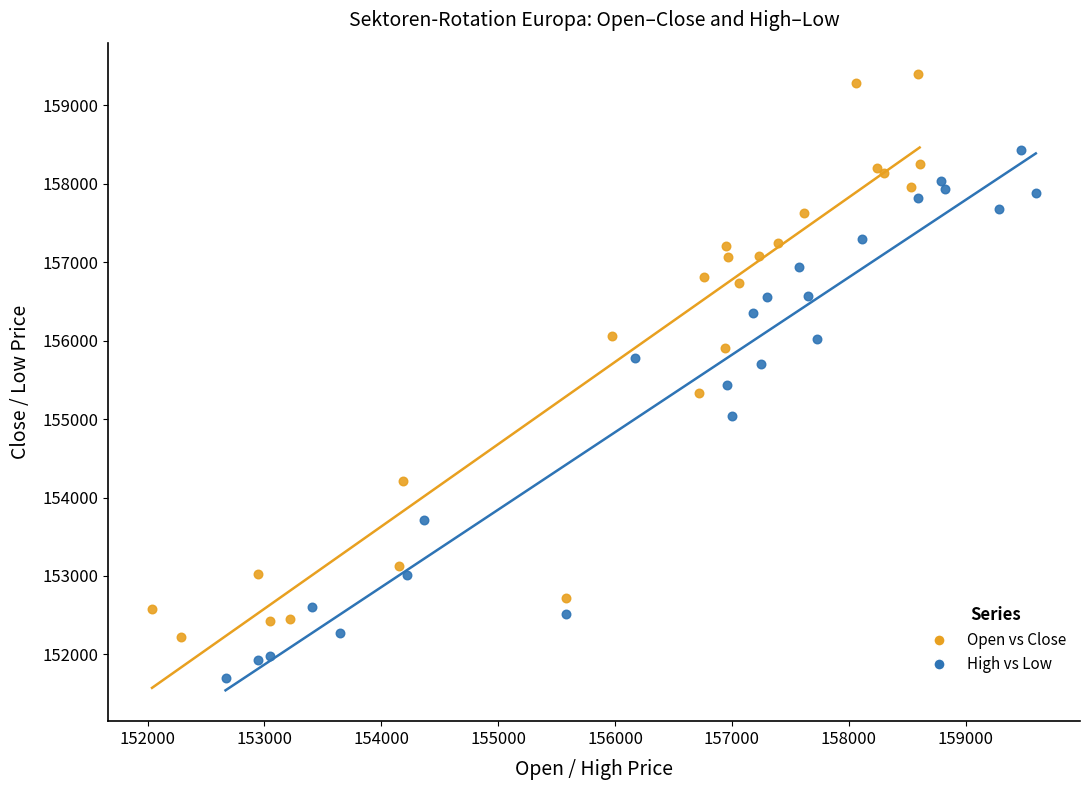

Which series reaches the maximum Y coordinate?

Open vs Close